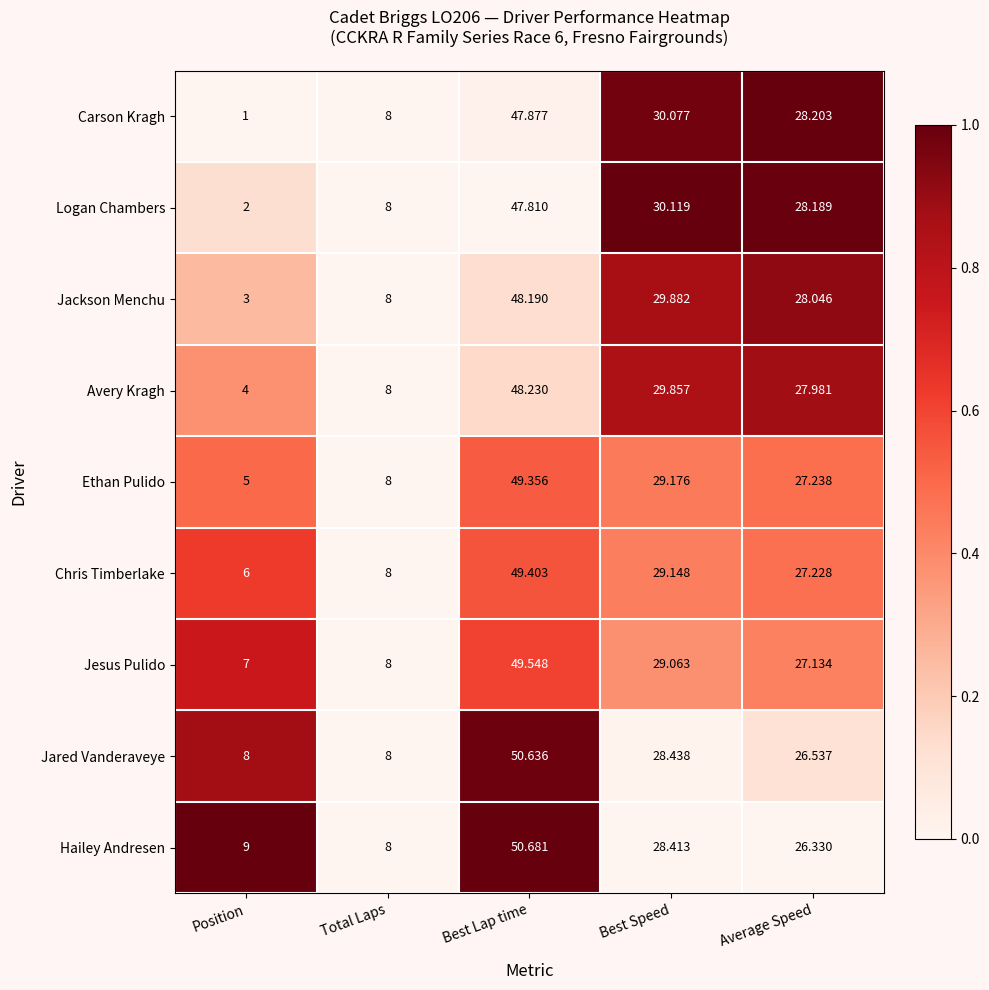

Which series has the largest range (max minus min)?

Carson Kragh